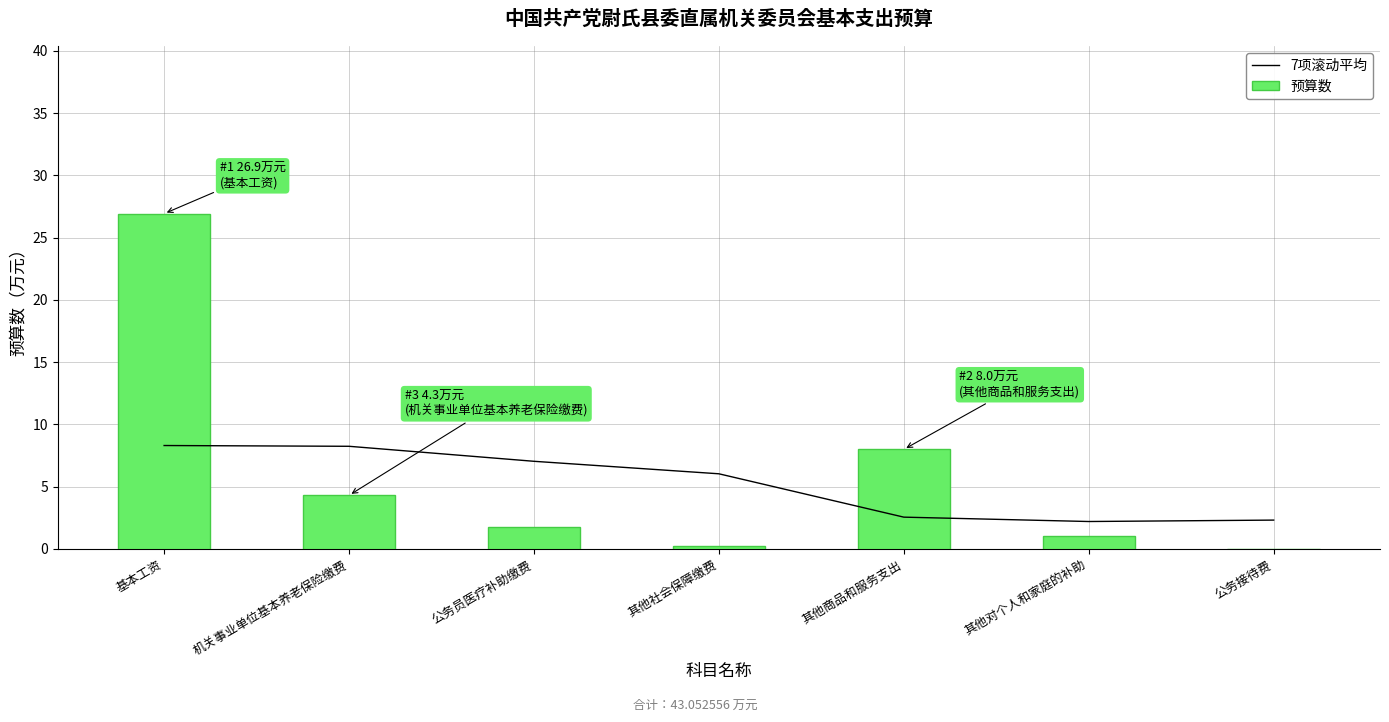

Reading left to right, what are all the values shown in this chart?

7项滚动平均: 基本工资=8.3	机关事业单位基本养老保险缴费=8.2	公务员医疗补助缴费=7.0	其他社会保障缴费=6.0	其他商品和服务支出=2.6	其他对个人和家庭的补助=2.2	公务接待费=2.3
预算数: 基本工资=26.9	机关事业单位基本养老保险缴费=4.3	公务员医疗补助缴费=1.8	其他社会保障缴费=0.2	其他商品和服务支出=8.0	其他对个人和家庭的补助=1.0	公务接待费=0.0